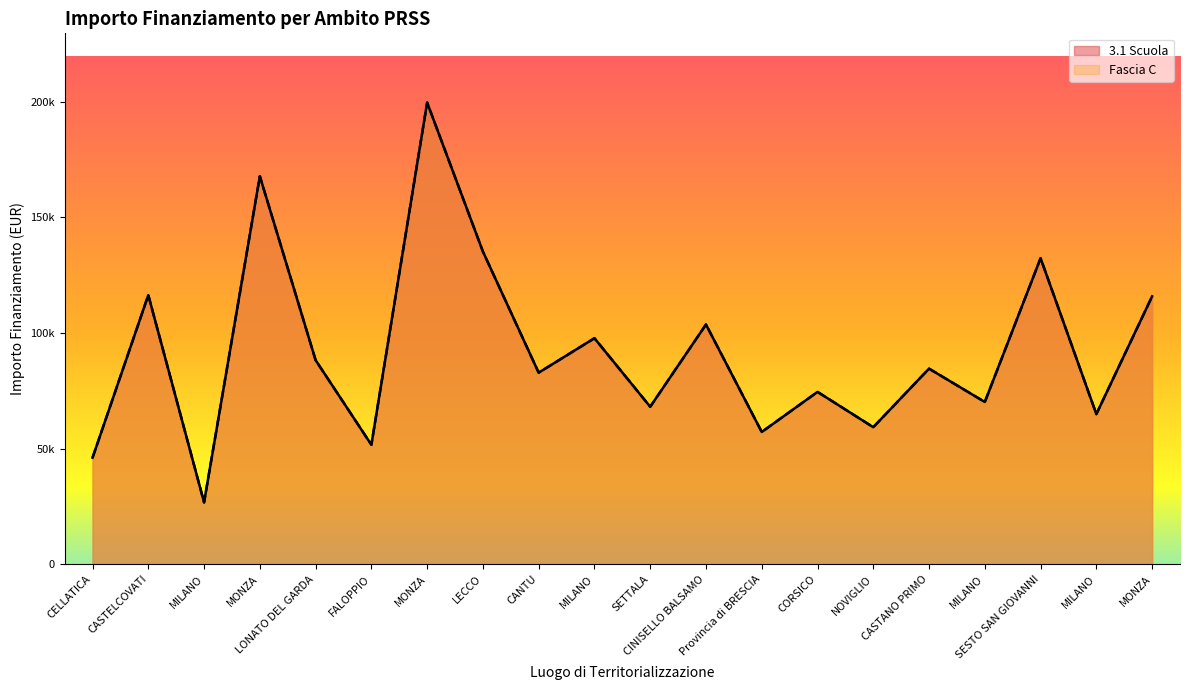

True or false: Fascia C and 3.1 Scuola cross at least once.

False